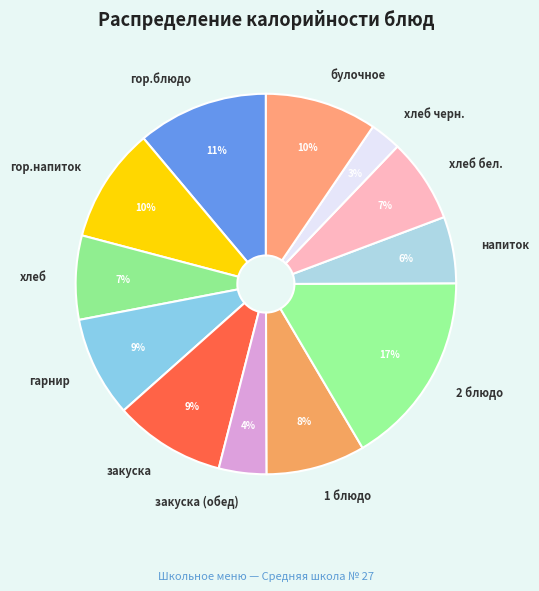

Which has a higher value, гарнир or напиток?

гарнир